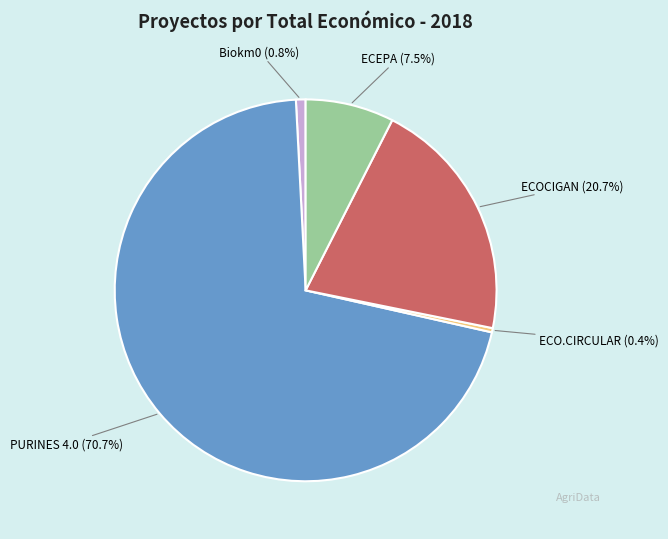

Does any single category account for the majority?

Yes